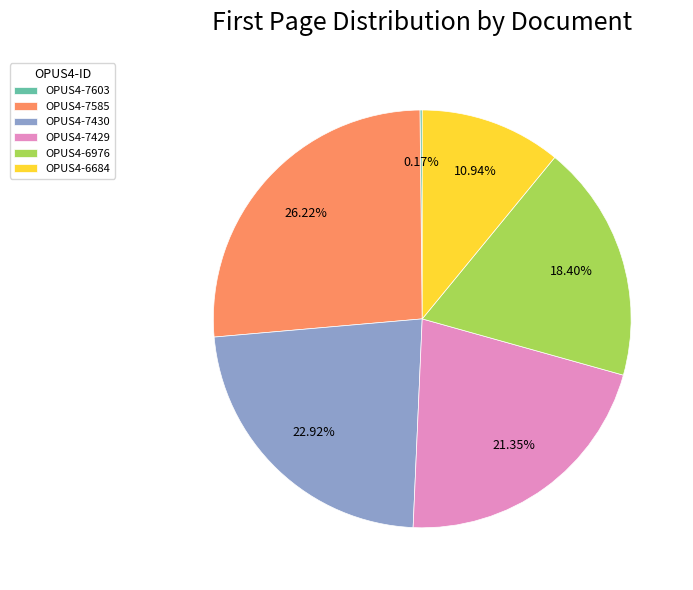

Combined, do OPUS4-7585 and OPUS4-6976 account for over 50%?

No